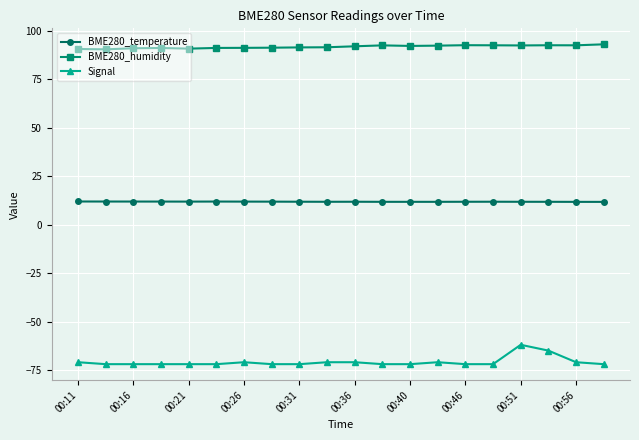

What is the lowest value of the BME280_temperature series?

11.8